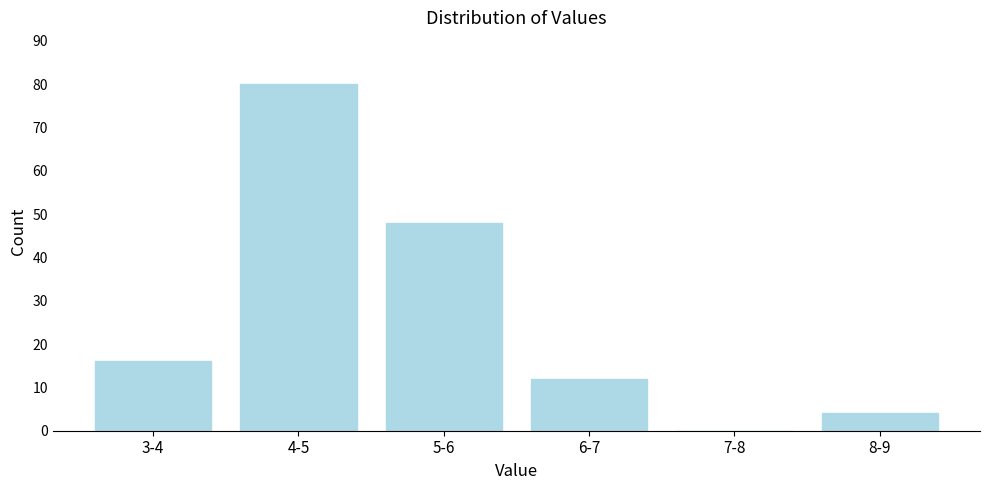

Reading left to right, list all the values displayed in this chart.

3-4=16	4-5=80	5-6=48	6-7=12	7-8=0	8-9=4